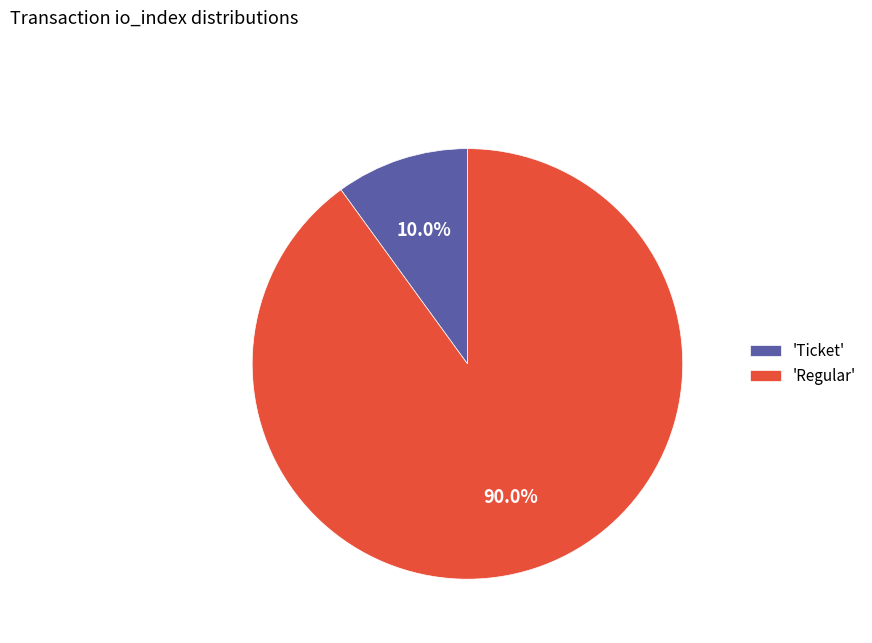

Between 'Regular' and 'Ticket', which is larger?

'Regular'